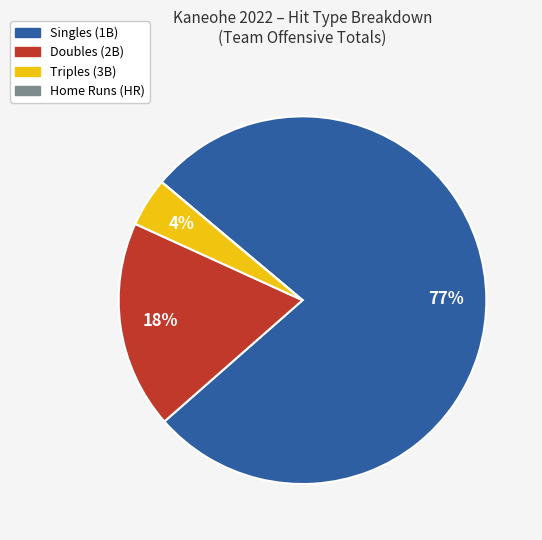

To the nearest percent, what is the average slice percentage?

25%